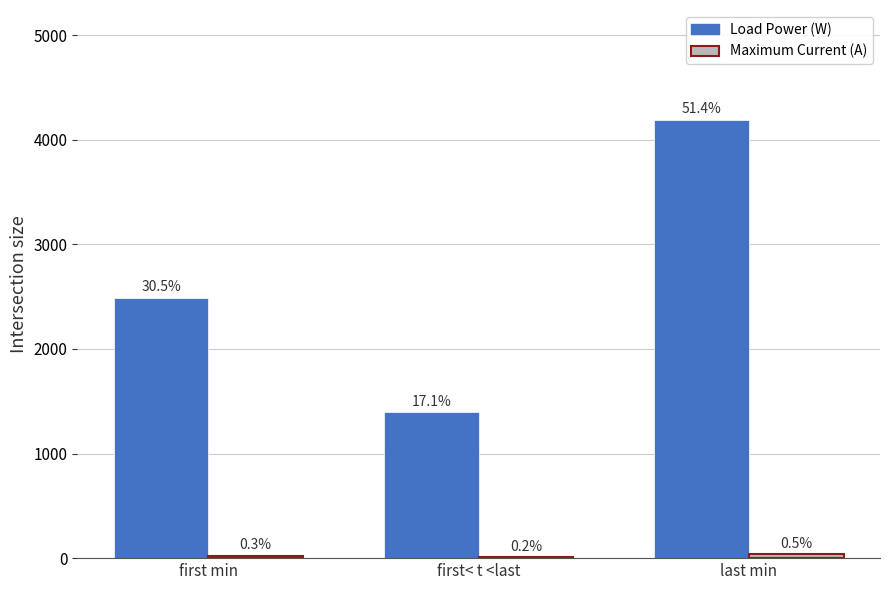

What position from the left is first< t <last?

2